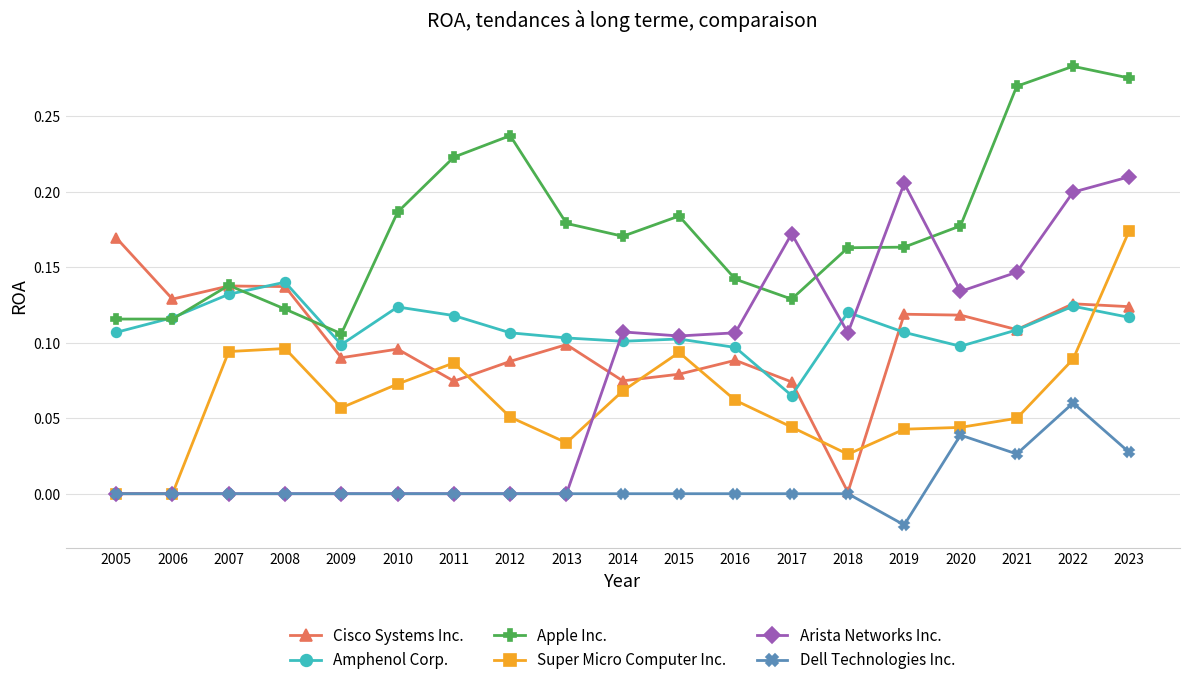

Between 2017 and 2022, which series saw the biggest shift?

Apple Inc.